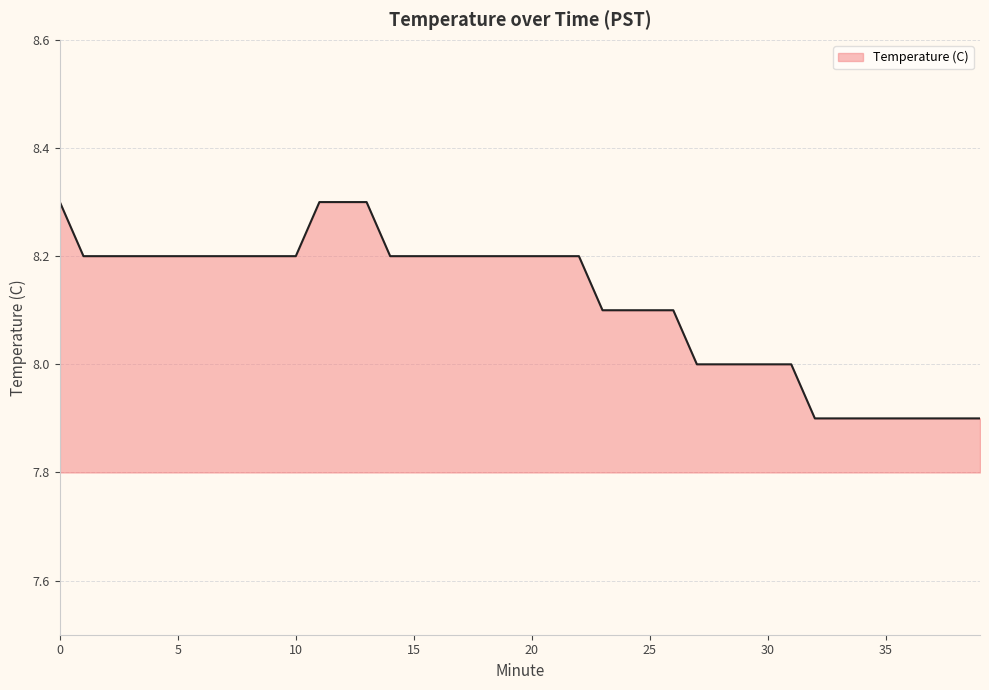

What is the maximum value shown in the chart?

8.3